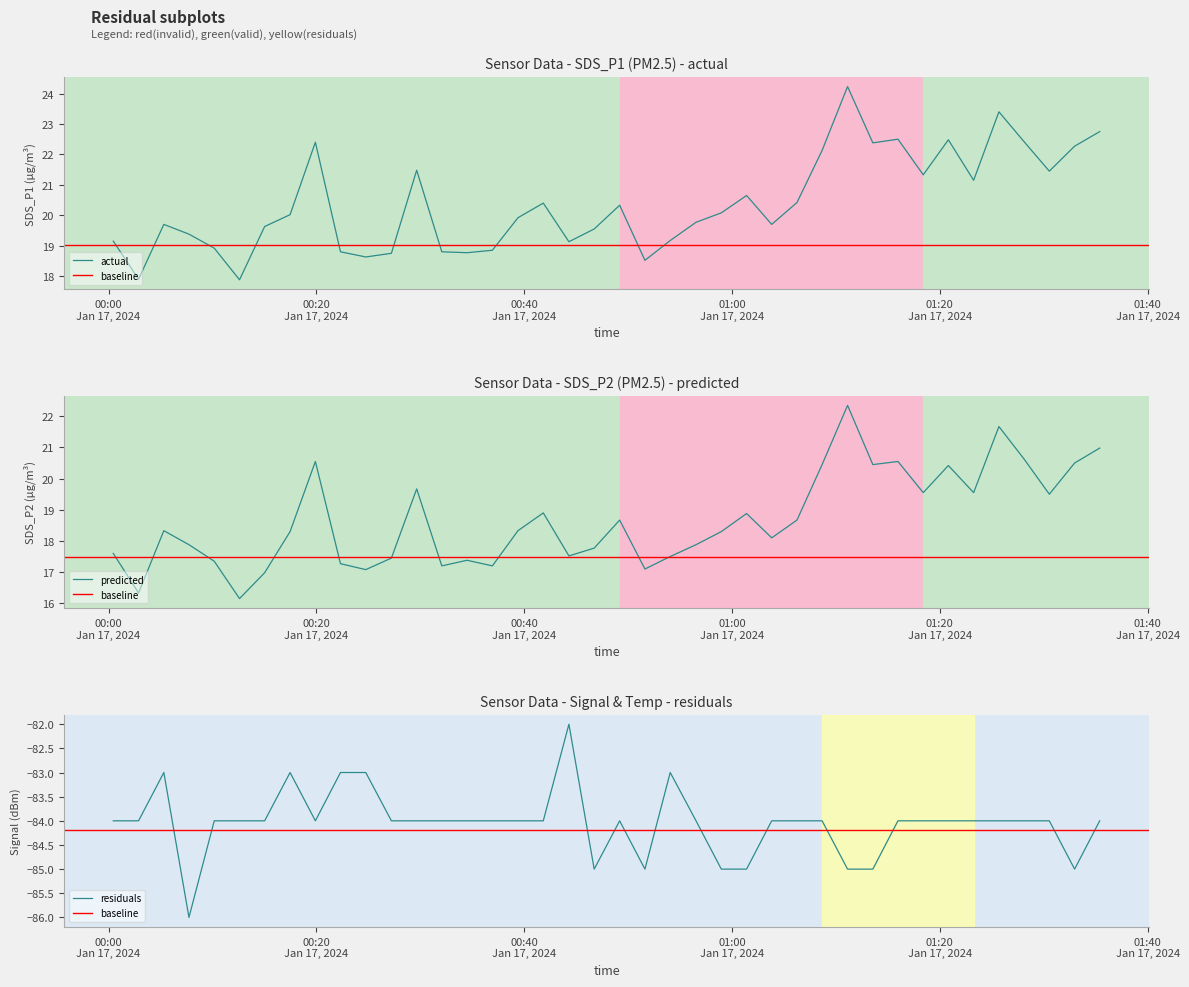

How many interior local peaks does the Signal series have?

5